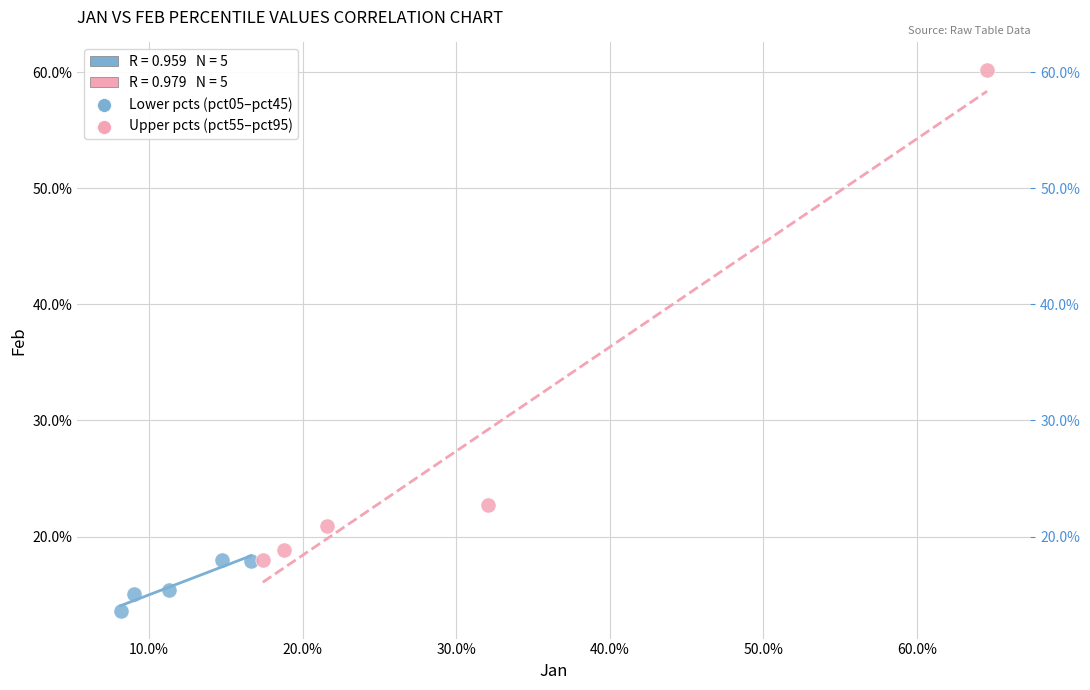

Which series contains the highest Y value?

Upper pcts (pct55–pct95)